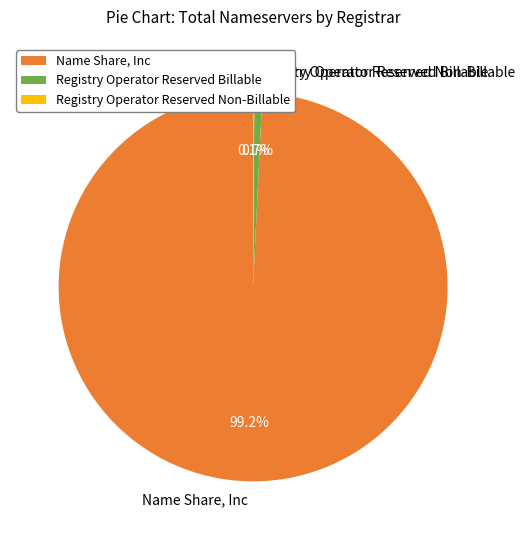

Does Name Share, Inc account for over 50% of the chart?

Yes